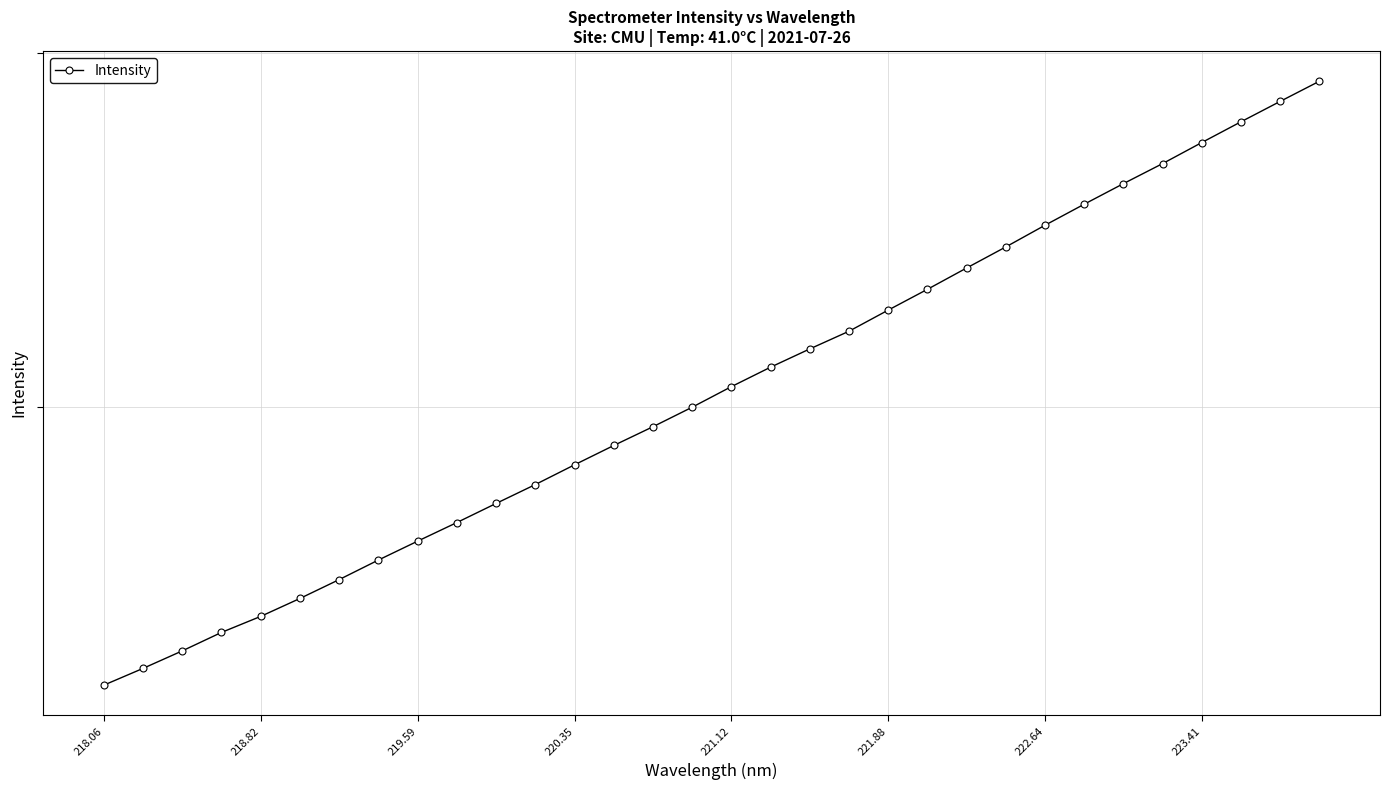

Which label corresponds to the smallest value in the chart?

218.06